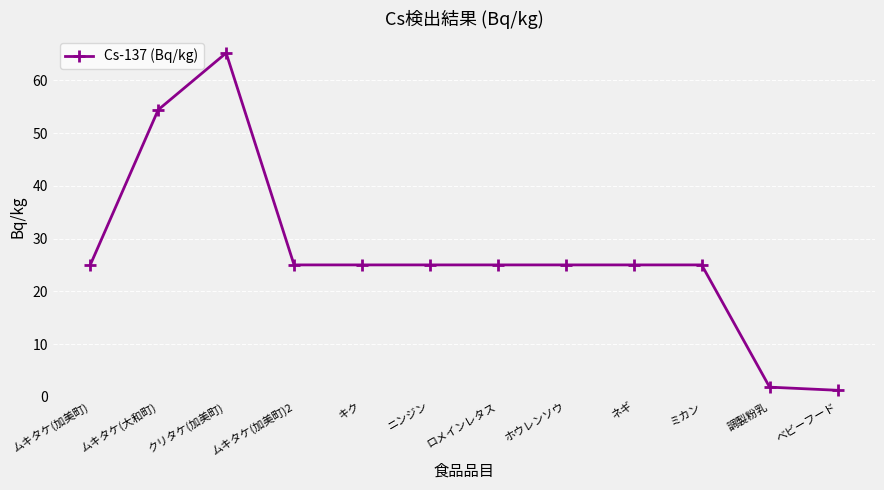

What is the change in value from クリタケ(加美町) to ミカン?

-40.2